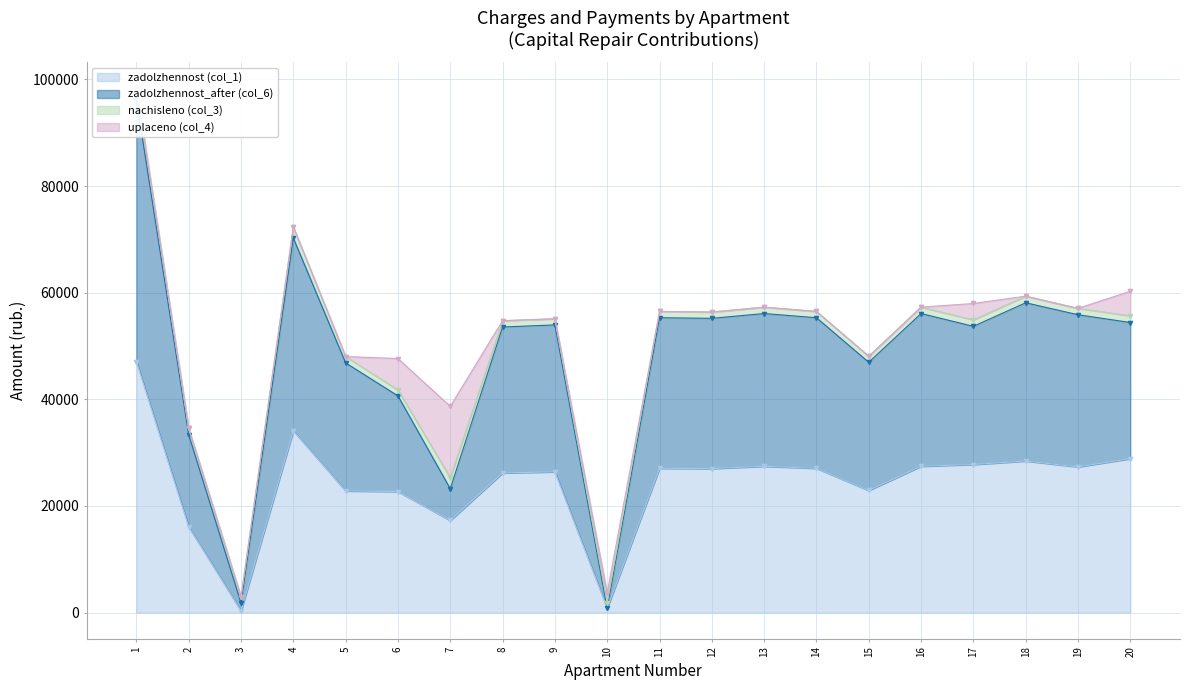

True or false: zadolzhennost_after (col_6) and zadolzhennost (col_1) intersect in this chart.

False